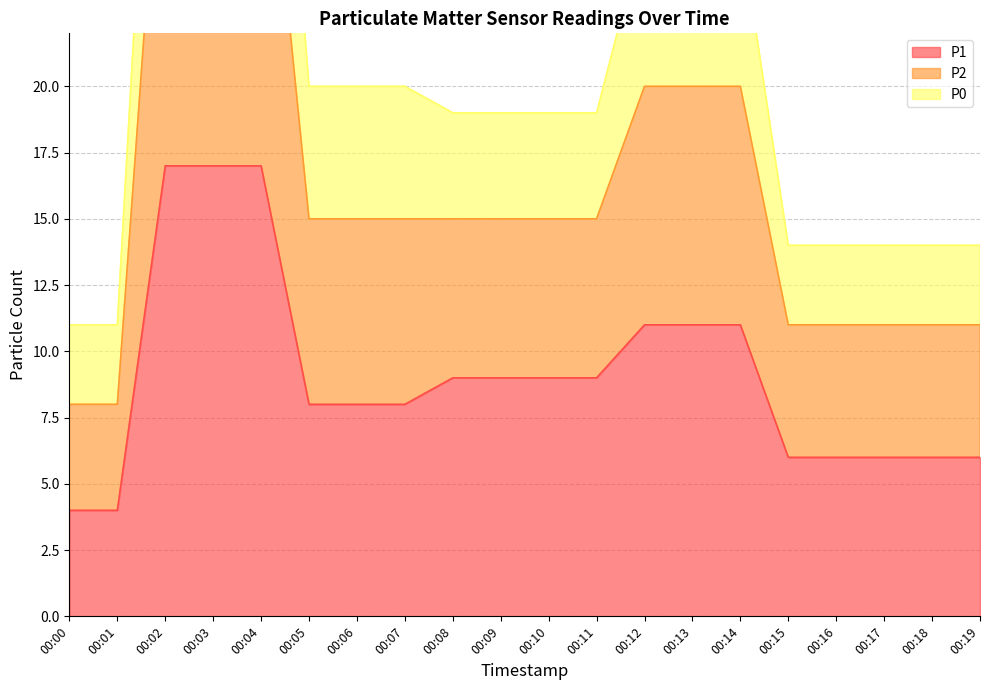

True or false: P2 and P0 intersect in this chart.

False